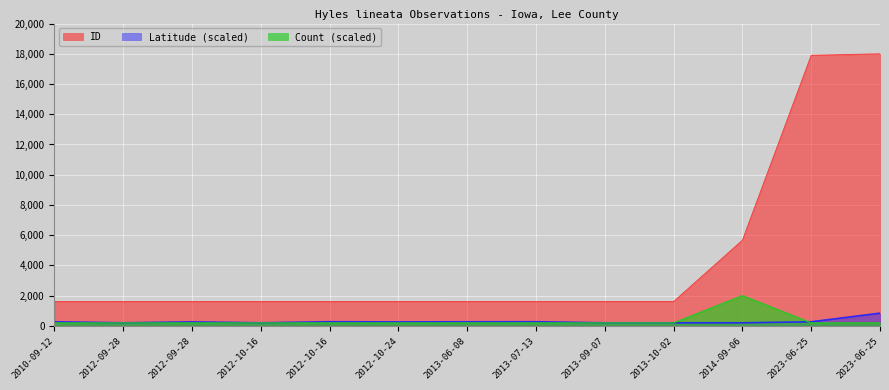

In Latitude, how many points are lower than both neighbors (excluding endpoints)?

3